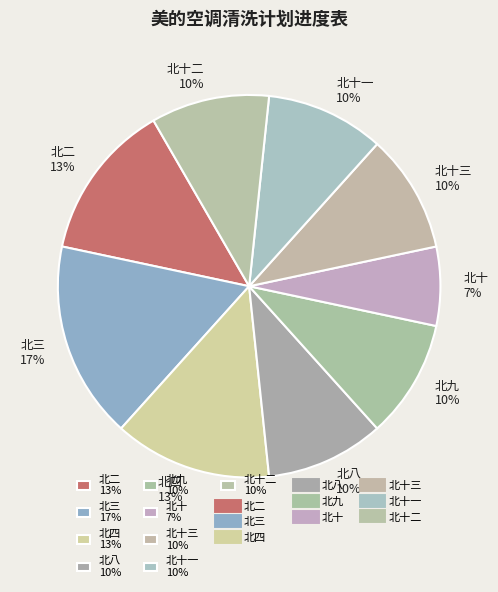

Does any single category account for the majority?

No